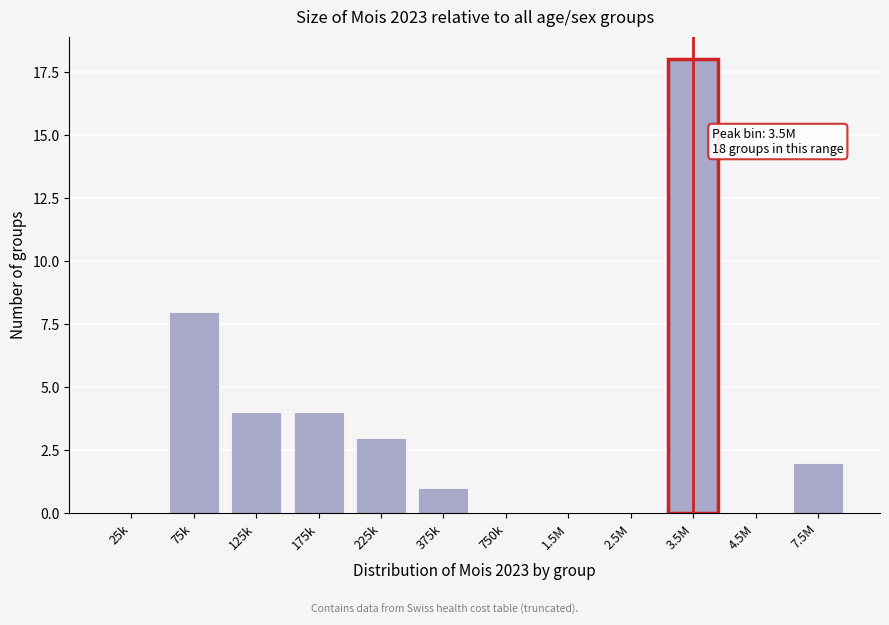

Reading right to left, extract all data points from this chart.

7.5M=2	4.5M=0	3.5M=18	2.5M=0	1.5M=0	750k=0	375k=1	225k=3	175k=4	125k=4	75k=8	25k=0